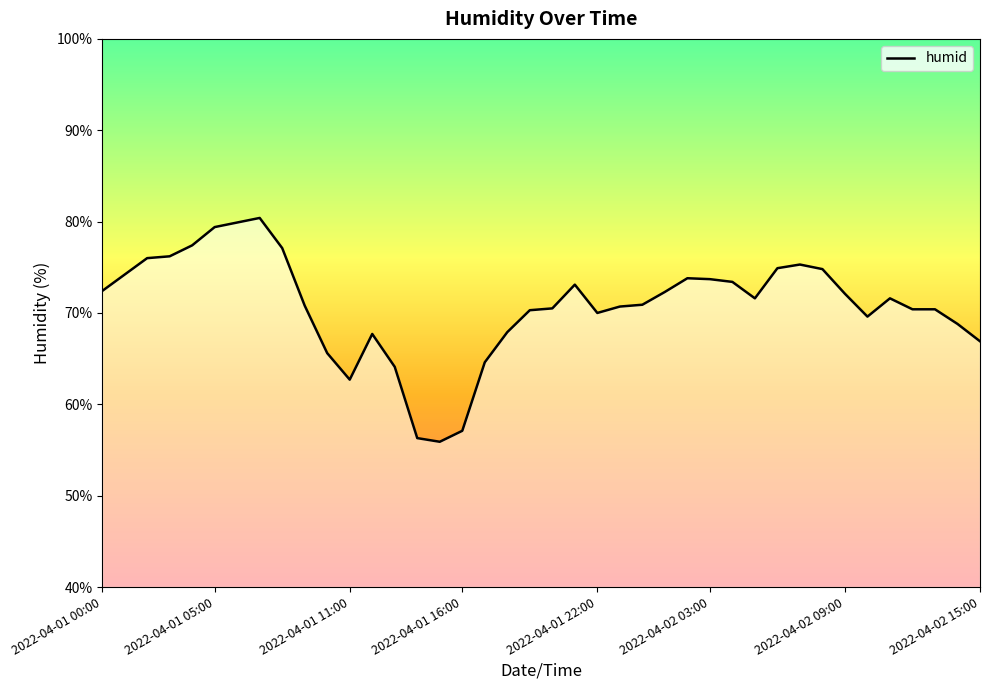

What is the smallest value displayed?

55.9